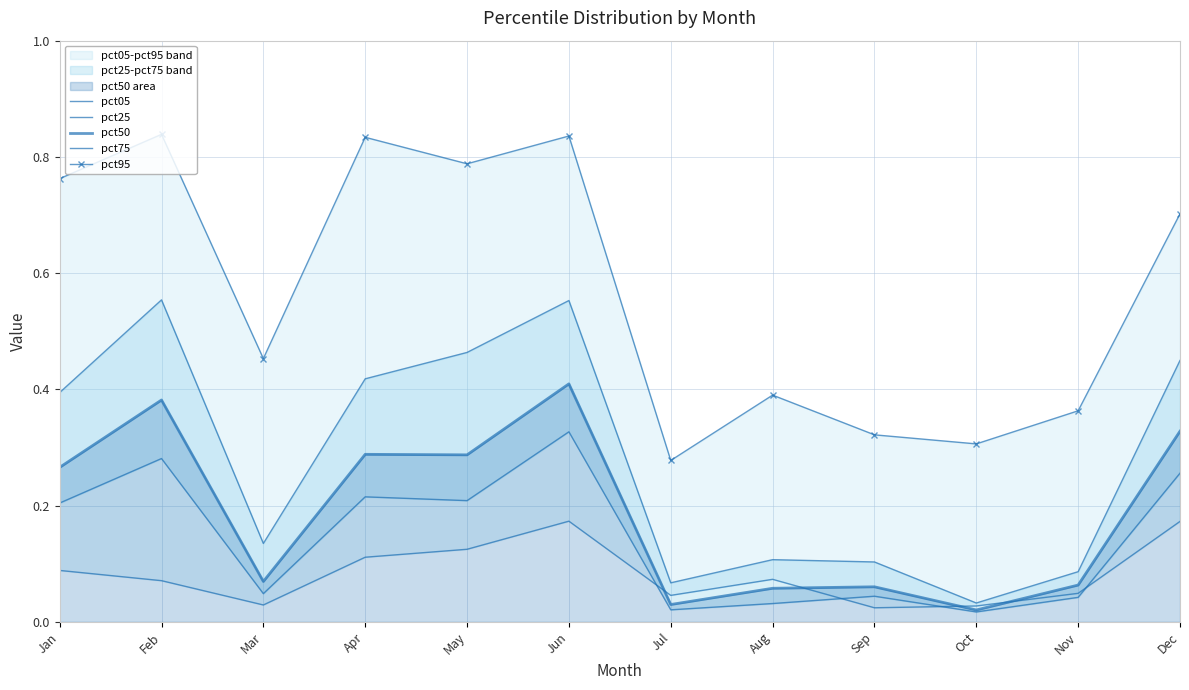

Which series has the largest range (max minus min)?

pct95